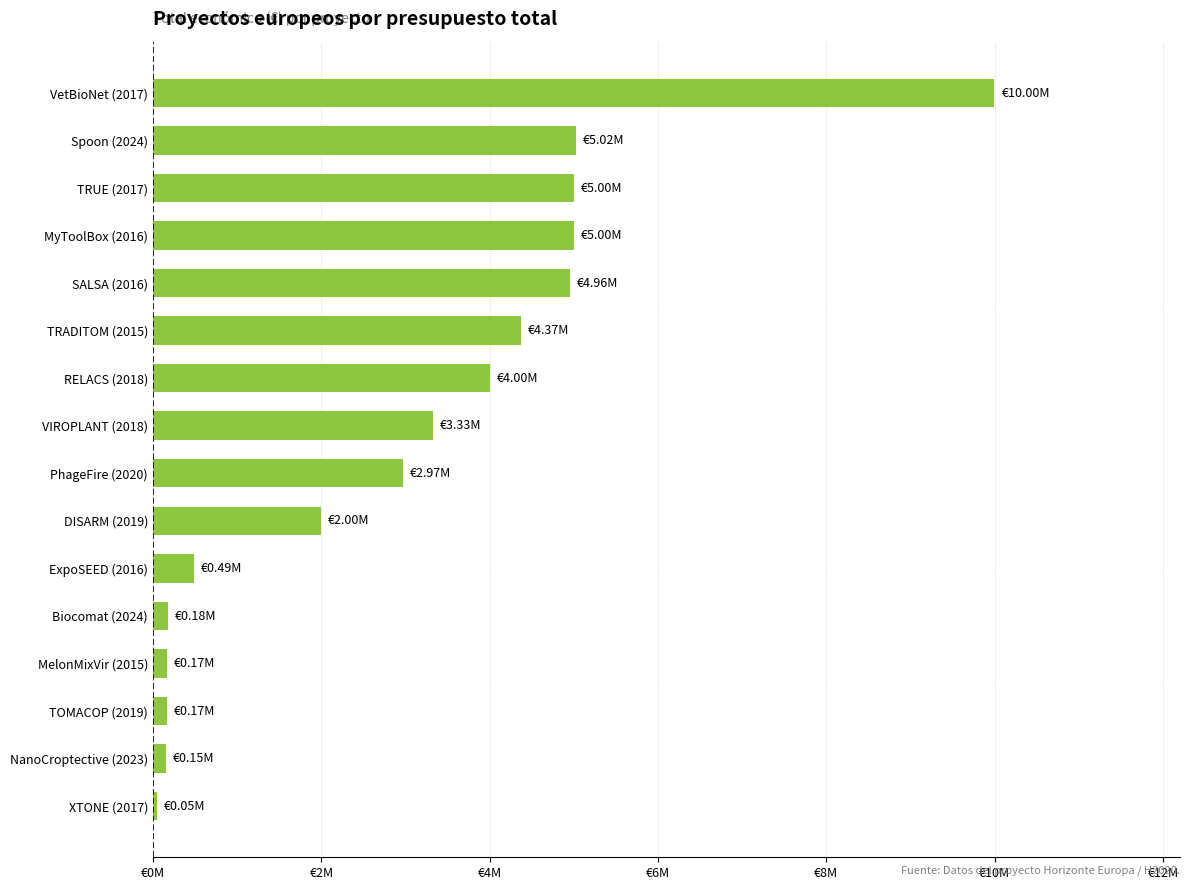

Does the chart contain any negative values?

No